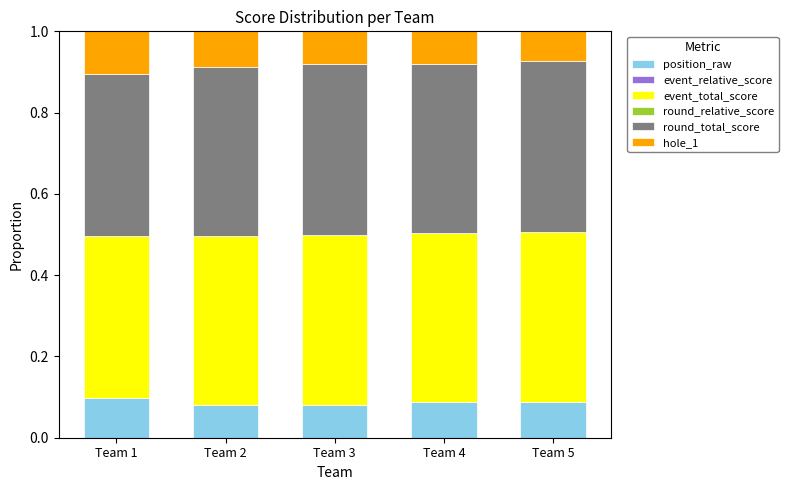

Is it true that position_raw equals 0.1 at Team 4?

True